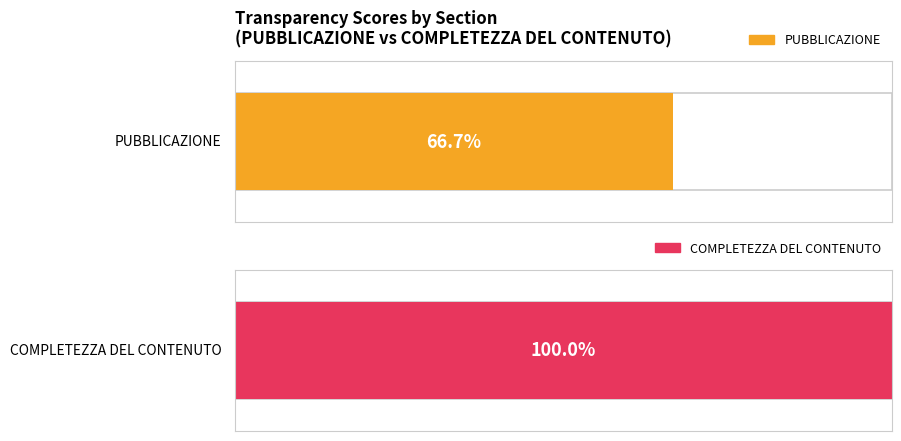

Are the bars horizontal?

Yes